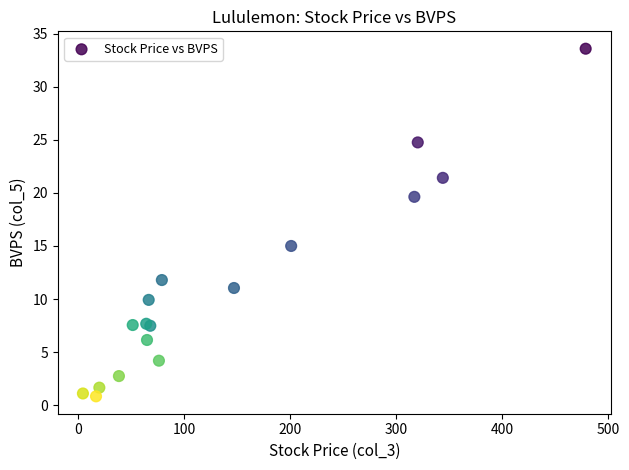

What Y value in the scatter plot is closest to 17?

15.0